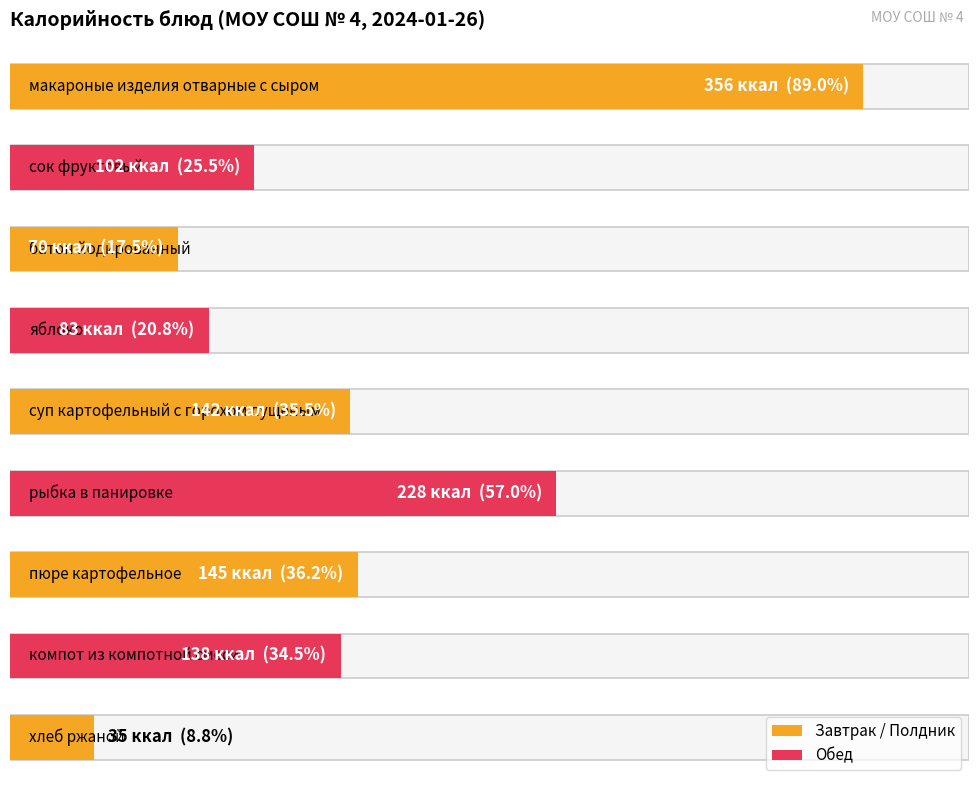

What is the greatest value displayed?

356